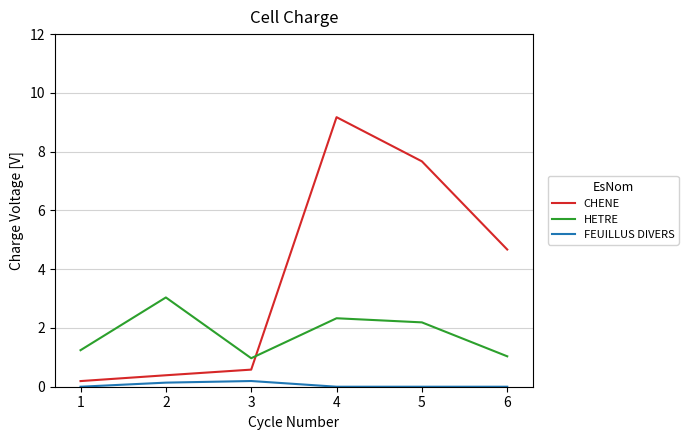

Where is the first local minimum for HETRE?

3